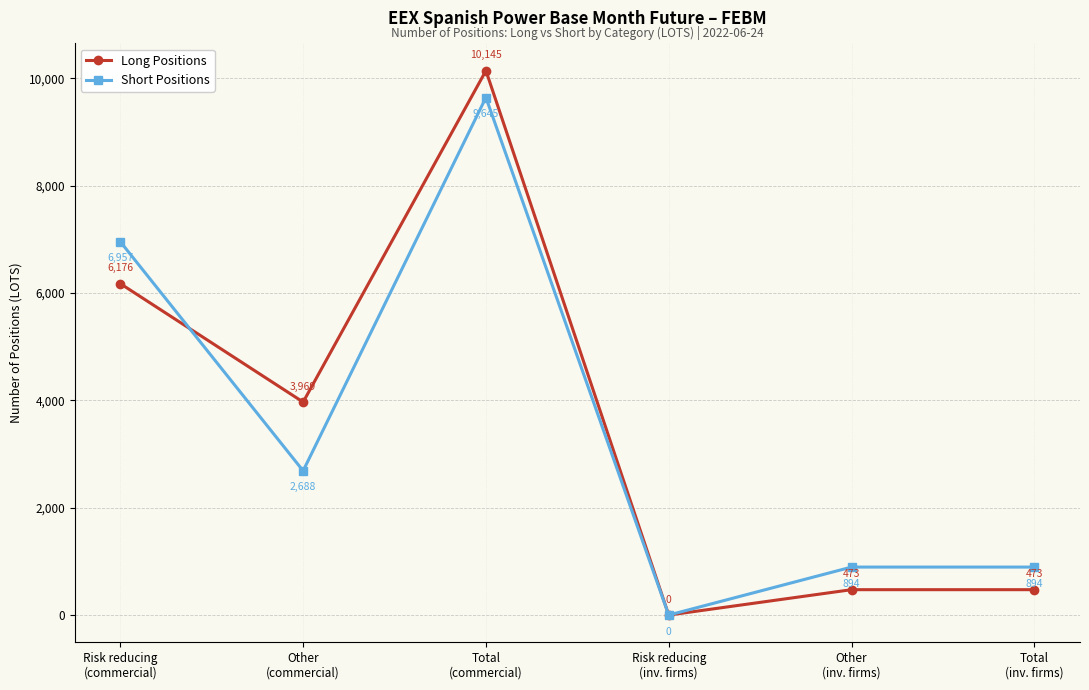

At Risk reducing
(commercial), list the series in order from largest to smallest.

Short Positions, Long Positions